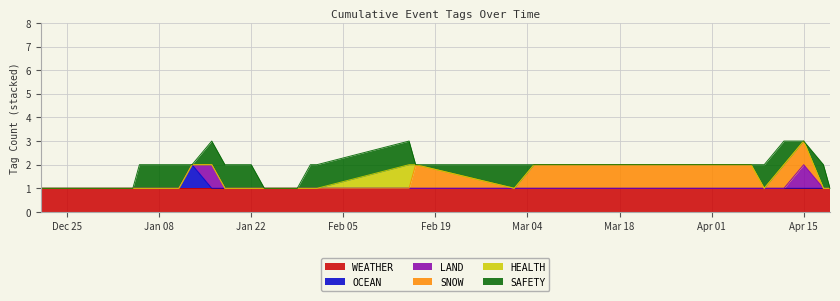

Reading left to right, what are all the values shown in this chart?

WEATHER: 2023-12-21=1	2023-12-28=1	2023-12-31=1	2024-01-02=1	2024-01-03=1	2024-01-04=1	2024-01-05=1	2024-01-08=1	2024-01-09=1	2024-01-10=1	2024-01-11=1	2024-01-13=1	2024-01-16=1	2024-01-18=1	2024-01-19=1	2024-01-22=1	2024-01-24=1	2024-01-25=1	2024-01-29=1	2024-01-31=1	2024-02-01=1	2024-02-15=1	2024-02-16=1	2024-03-02=1	2024-03-05=1	2024-03-13=1	2024-04-07=1	2024-04-09=1	2024-04-12=1	2024-04-15=1	2024-04-18=1	2024-04-19=1
OCEAN: 2023-12-21=0	2023-12-28=0	2023-12-31=0	2024-01-02=0	2024-01-03=0	2024-01-04=0	2024-01-05=0	2024-01-08=0	2024-01-09=0	2024-01-10=0	2024-01-11=0	2024-01-13=1	2024-01-16=0	2024-01-18=0	2024-01-19=0	2024-01-22=0	2024-01-24=0	2024-01-25=0	2024-01-29=0	2024-01-31=0	2024-02-01=0	2024-02-15=0	2024-02-16=0	2024-03-02=0	2024-03-05=0	2024-03-13=0	2024-04-07=0	2024-04-09=0	2024-04-12=0	2024-04-15=0	2024-04-18=0	2024-04-19=0
LAND: 2023-12-21=0	2023-12-28=0	2023-12-31=0	2024-01-02=0	2024-01-03=0	2024-01-04=0	2024-01-05=0	2024-01-08=0	2024-01-09=0	2024-01-10=0	2024-01-11=0	2024-01-13=0	2024-01-16=1	2024-01-18=0	2024-01-19=0	2024-01-22=0	2024-01-24=0	2024-01-25=0	2024-01-29=0	2024-01-31=0	2024-02-01=0	2024-02-15=0	2024-02-16=0	2024-03-02=0	2024-03-05=0	2024-03-13=0	2024-04-07=0	2024-04-09=0	2024-04-12=0	2024-04-15=1	2024-04-18=0	2024-04-19=0
SNOW: 2023-12-21=0	2023-12-28=0	2023-12-31=0	2024-01-02=0	2024-01-03=0	2024-01-04=0	2024-01-05=0	2024-01-08=0	2024-01-09=0	2024-01-10=0	2024-01-11=0	2024-01-13=0	2024-01-16=0	2024-01-18=0	2024-01-19=0	2024-01-22=0	2024-01-24=0	2024-01-25=0	2024-01-29=0	2024-01-31=0	2024-02-01=0	2024-02-15=0	2024-02-16=1	2024-03-02=0	2024-03-05=1	2024-03-13=1	2024-04-07=1	2024-04-09=0	2024-04-12=1	2024-04-15=1	2024-04-18=0	2024-04-19=0
HEALTH: 2023-12-21=0	2023-12-28=0	2023-12-31=0	2024-01-02=0	2024-01-03=0	2024-01-04=0	2024-01-05=0	2024-01-08=0	2024-01-09=0	2024-01-10=0	2024-01-11=0	2024-01-13=0	2024-01-16=0	2024-01-18=0	2024-01-19=0	2024-01-22=0	2024-01-24=0	2024-01-25=0	2024-01-29=0	2024-01-31=0	2024-02-01=0	2024-02-15=1	2024-02-16=0	2024-03-02=0	2024-03-05=0	2024-03-13=0	2024-04-07=0	2024-04-09=0	2024-04-12=0	2024-04-15=0	2024-04-18=0	2024-04-19=0
SAFETY: 2023-12-21=0	2023-12-28=0	2023-12-31=0	2024-01-02=0	2024-01-03=0	2024-01-04=0	2024-01-05=1	2024-01-08=1	2024-01-09=1	2024-01-10=1	2024-01-11=1	2024-01-13=0	2024-01-16=1	2024-01-18=1	2024-01-19=1	2024-01-22=1	2024-01-24=0	2024-01-25=0	2024-01-29=0	2024-01-31=1	2024-02-01=1	2024-02-15=1	2024-02-16=0	2024-03-02=1	2024-03-05=0	2024-03-13=0	2024-04-07=0	2024-04-09=1	2024-04-12=1	2024-04-15=0	2024-04-18=1	2024-04-19=0